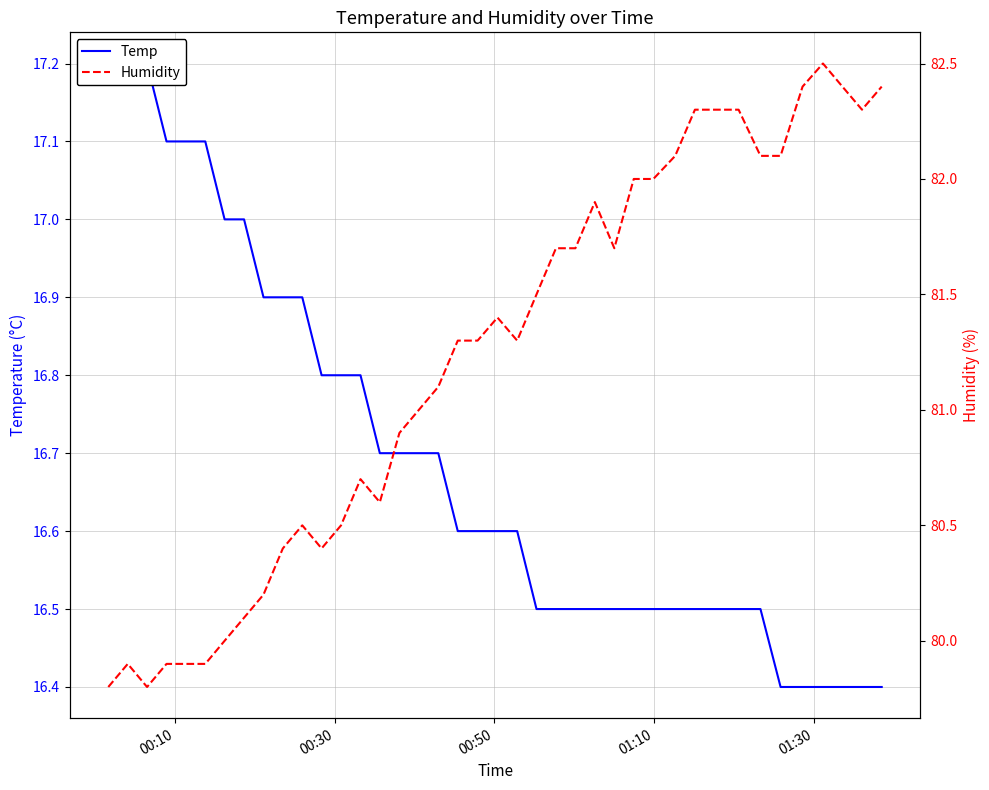

What is the difference between the maximum and minimum values in the Humidity series?

2.7